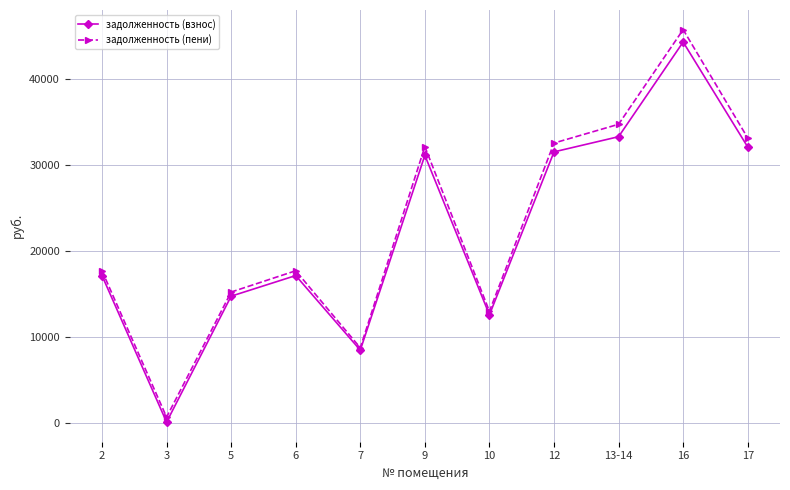

Reading right to left, transcribe all the data shown in this chart.

задолженность (взнос): 32054.3	44248.4	33248.4	31483.9	12547.9	31084.7	8441.3	17110.8	14715.2	82.1	17110.8
задолженность (пени): 33099.6	45691.4	34691.4	32510.6	12957.1	32098.4	8716.6	17668.8	15195.1	657.4	17668.8